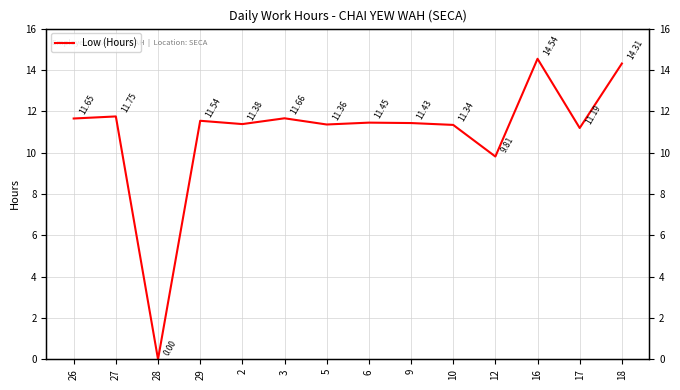

Is this an area chart (filled region under the line)?

No